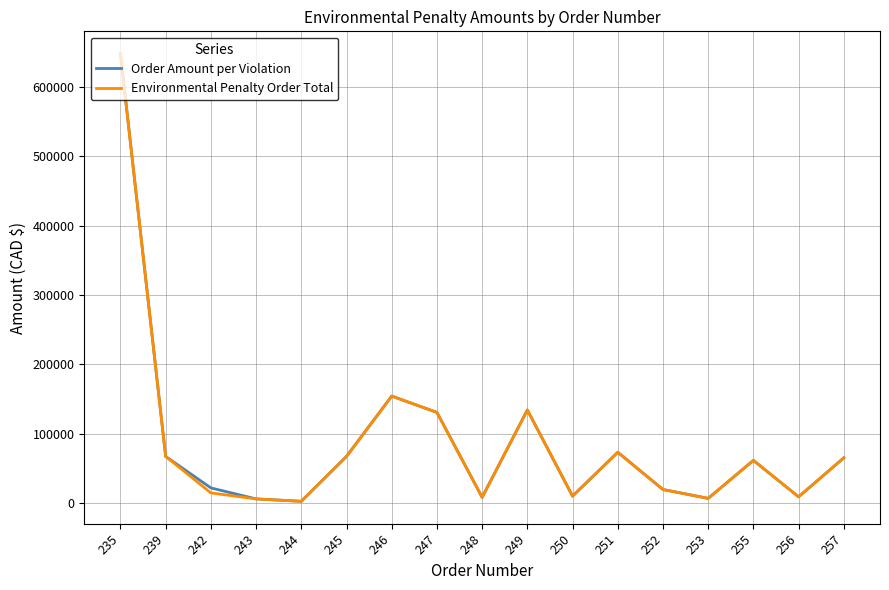

The value of Order Amount per Violation at 249 is 134000.0. True or false?

True